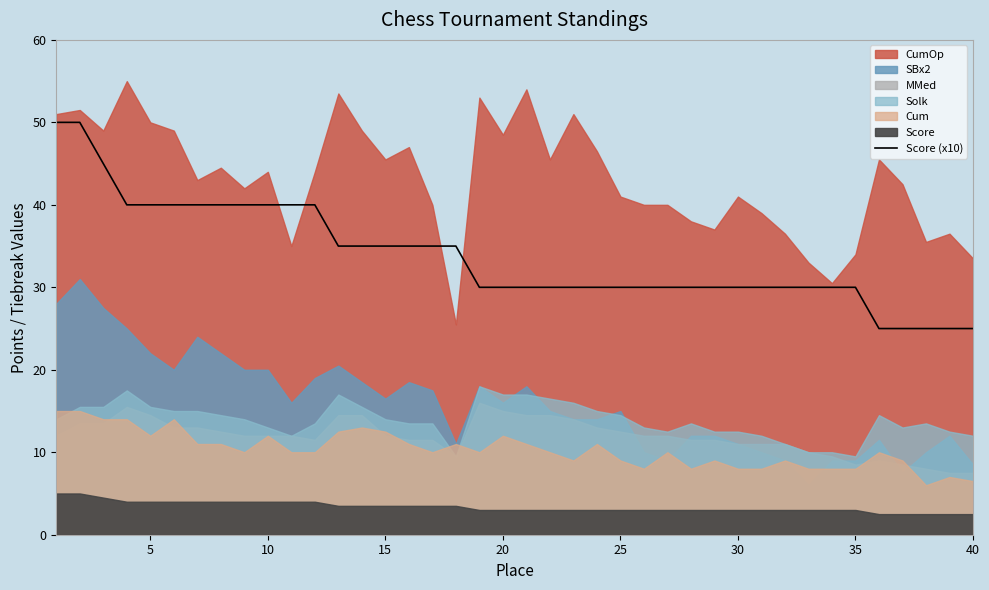

The Score (x10) series shows 15 at 40. True or false?

False